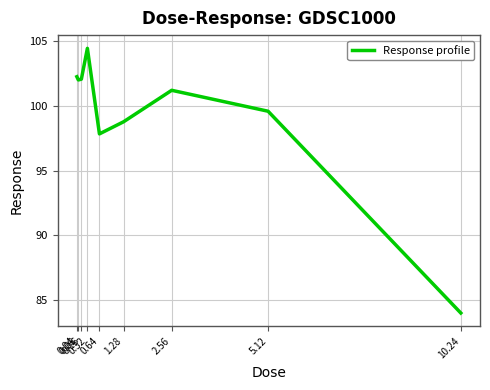

What is the greatest value displayed?

104.5